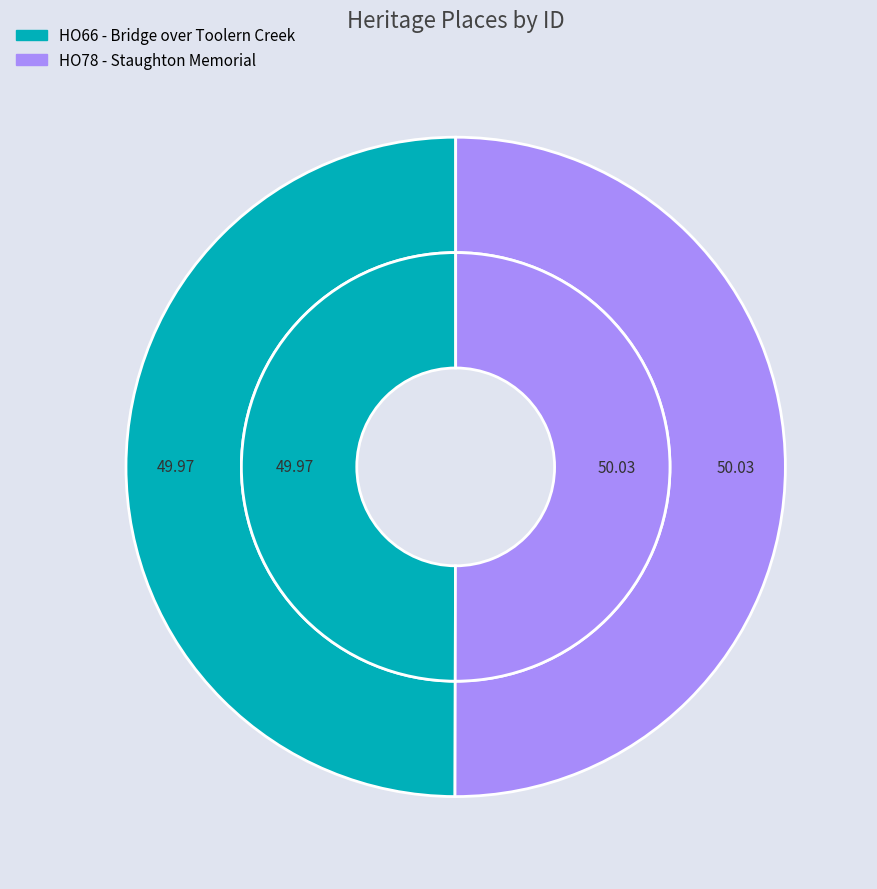

Does HO66 - Bridge over Toolern Creek account for over 50% of the chart?

No